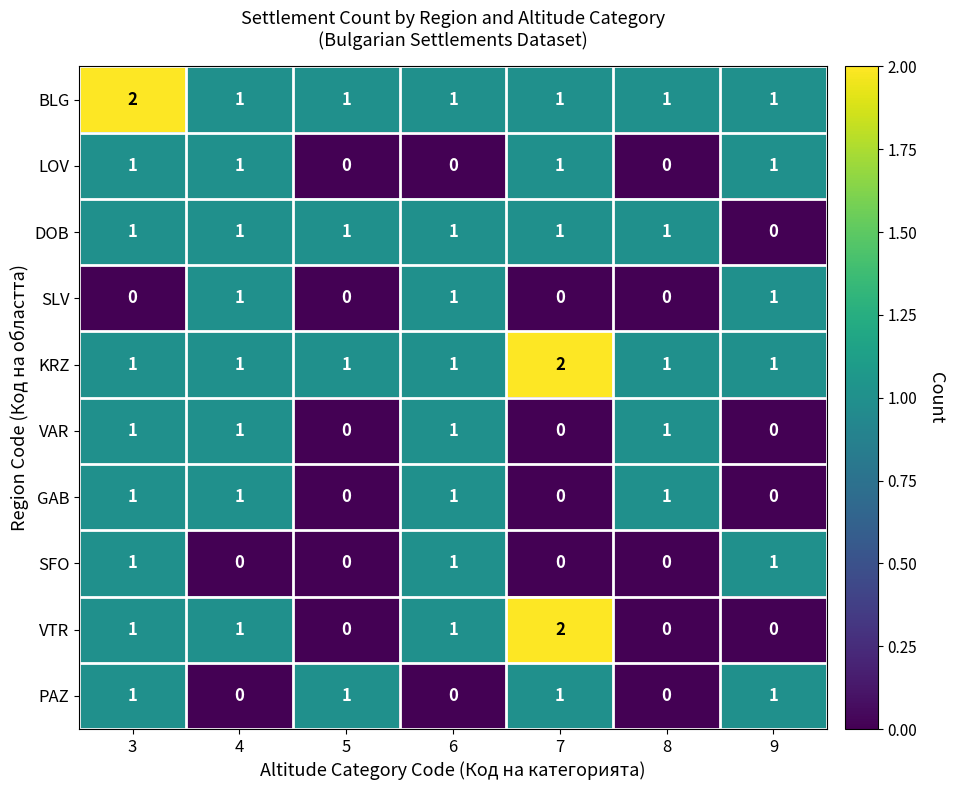

Count the number of data series in this chart.

10